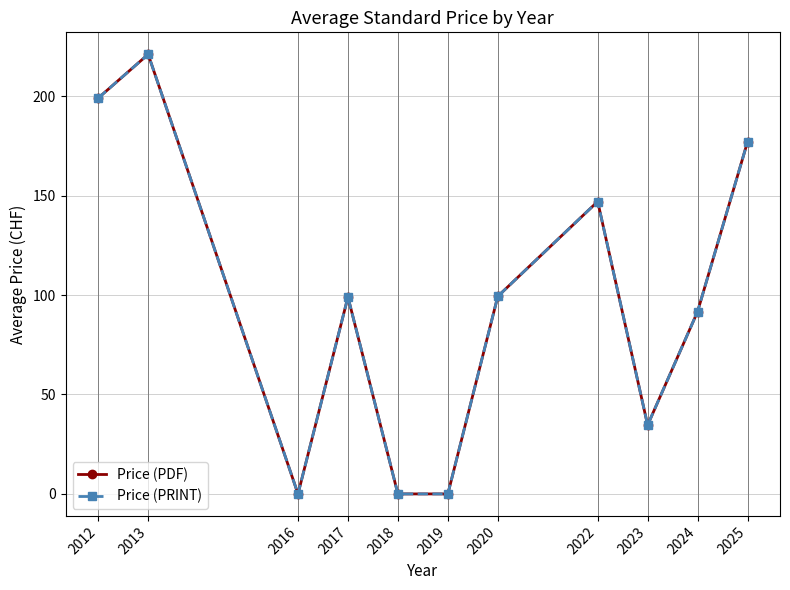

Which series has the largest range (max minus min)?

Price (PDF)